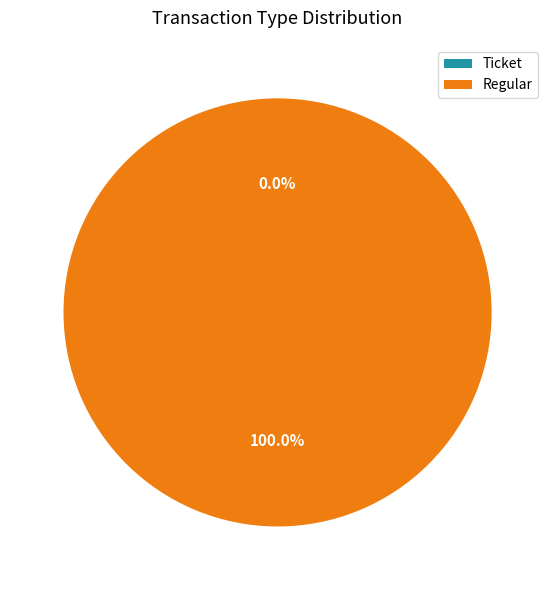

What is the change in value from Ticket to Regular?

+4